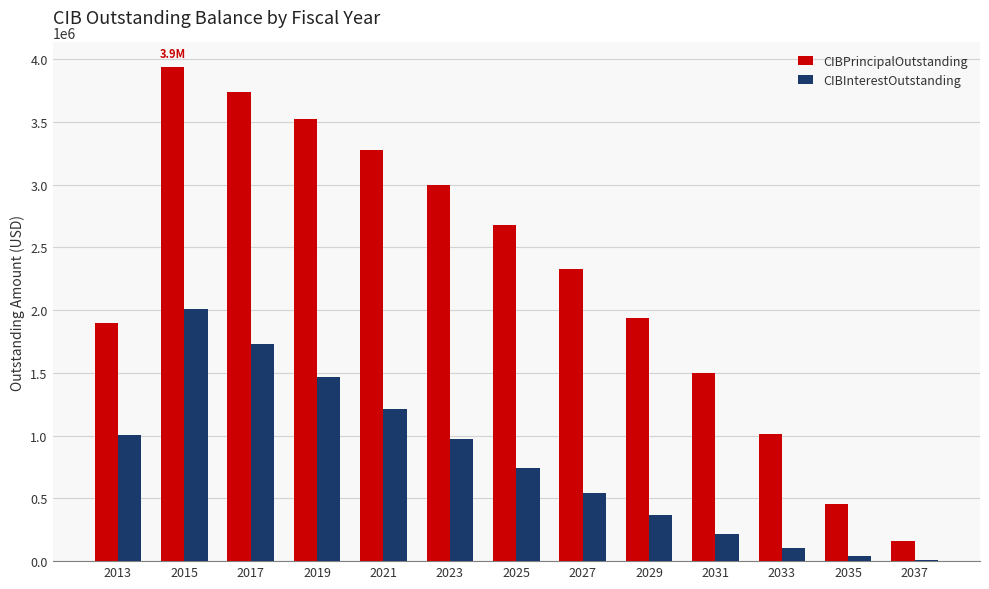

What is the maximum value shown in the chart?

3935000.0